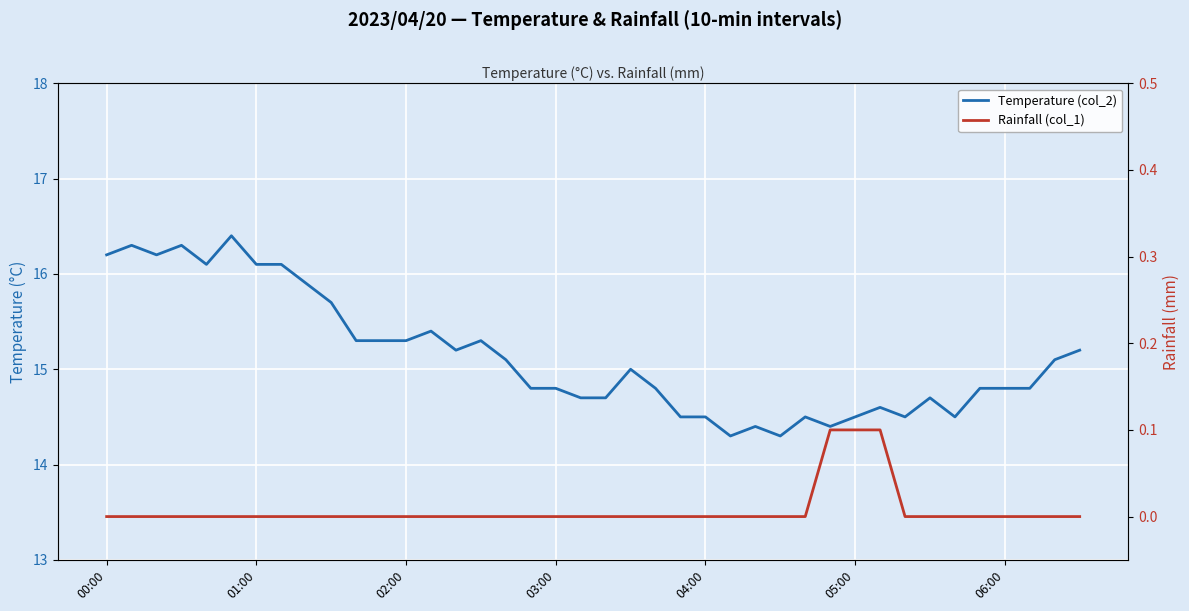

What is the value of the Temperature (col_2) point at the 28th from the left?

14.3